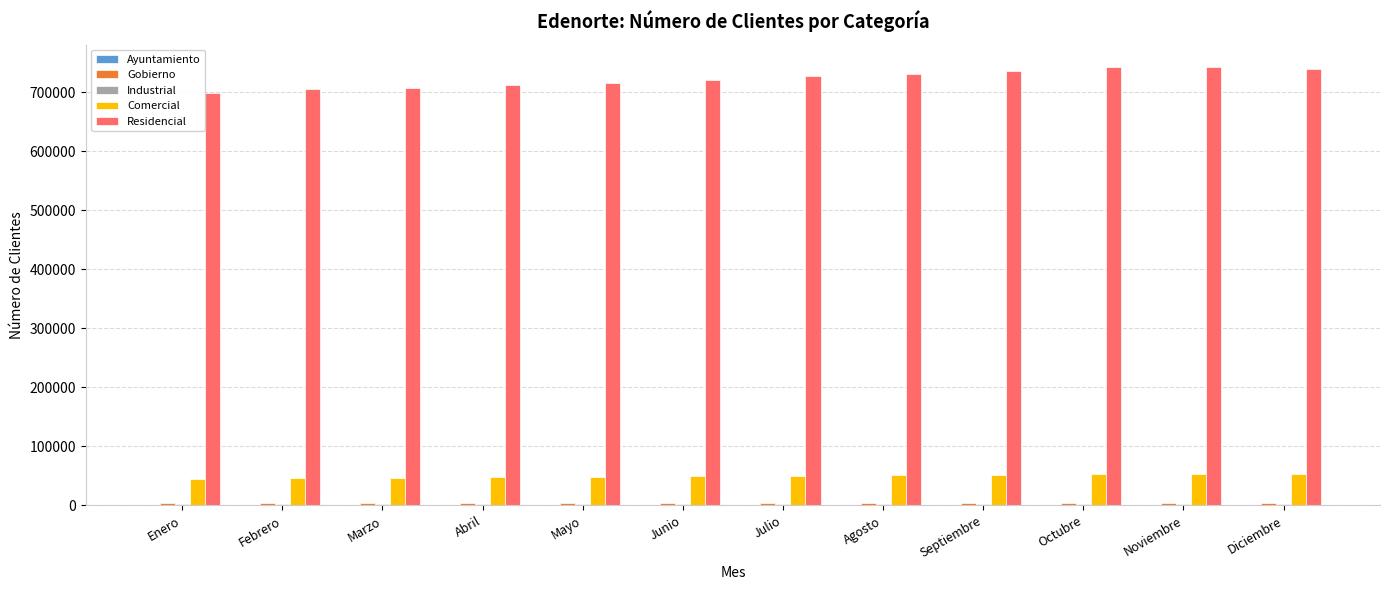

How many groups of bars are there?

12